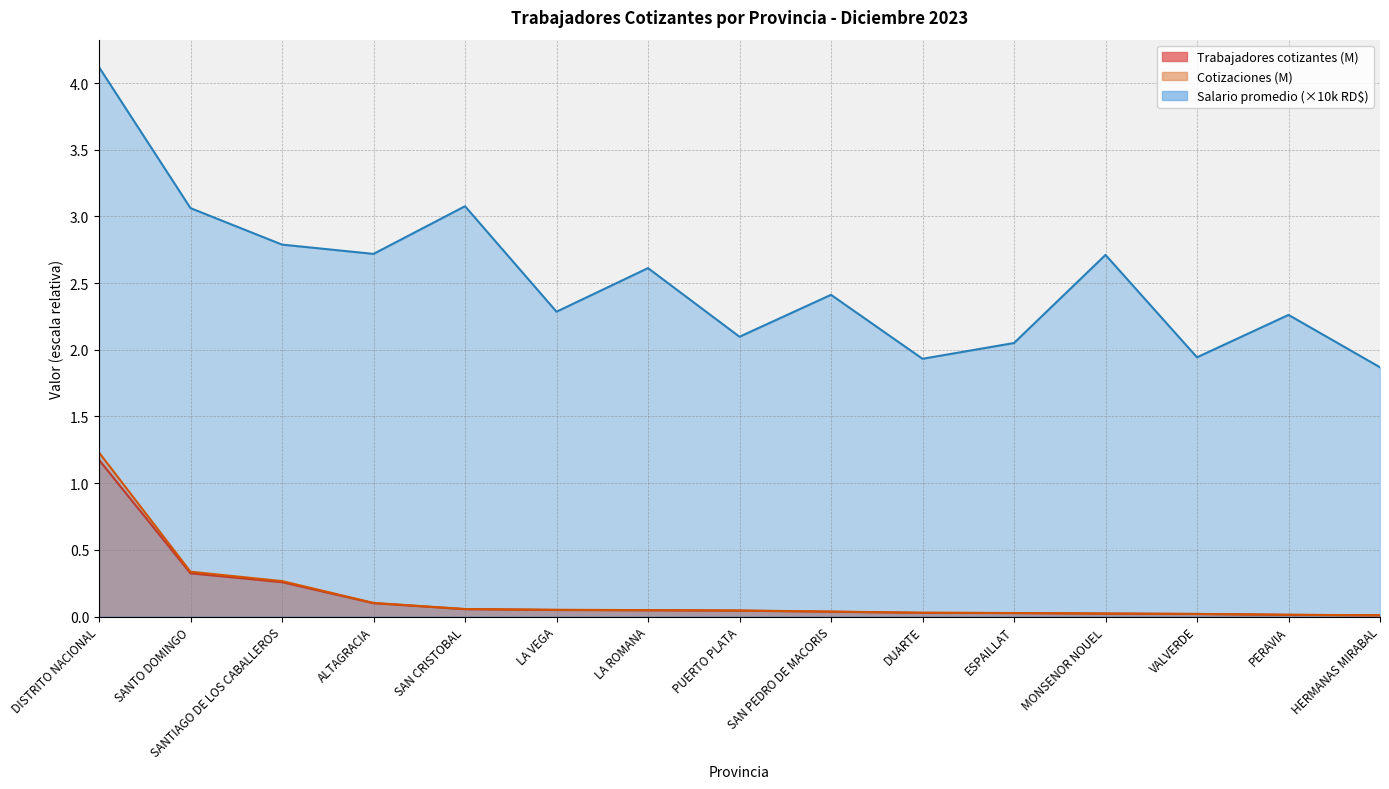

List the series in order of their peak value, lowest first.

Cantidad de trabajadores cotizantes, Cantidad de cotizaciones, Salario promedio cotizable